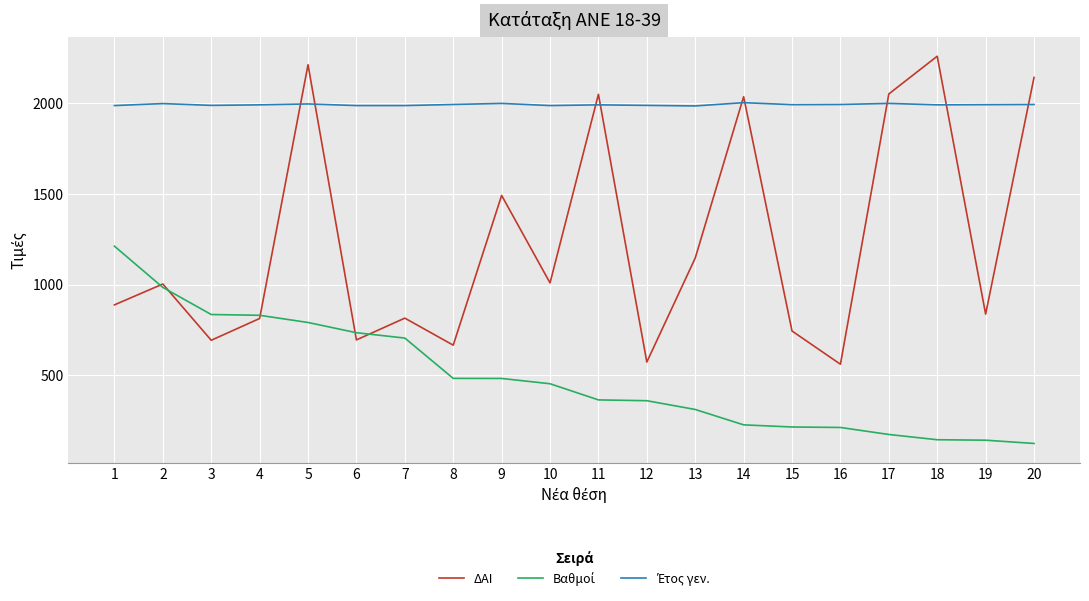

At which category is the sum across all series the highest?

5